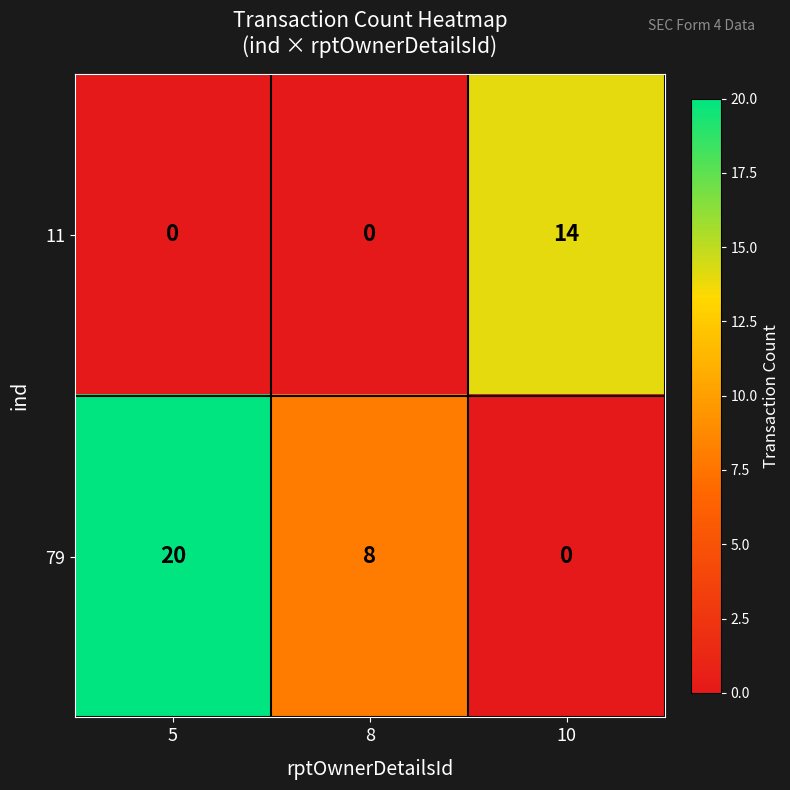

What is the total value across all series at 8?

8